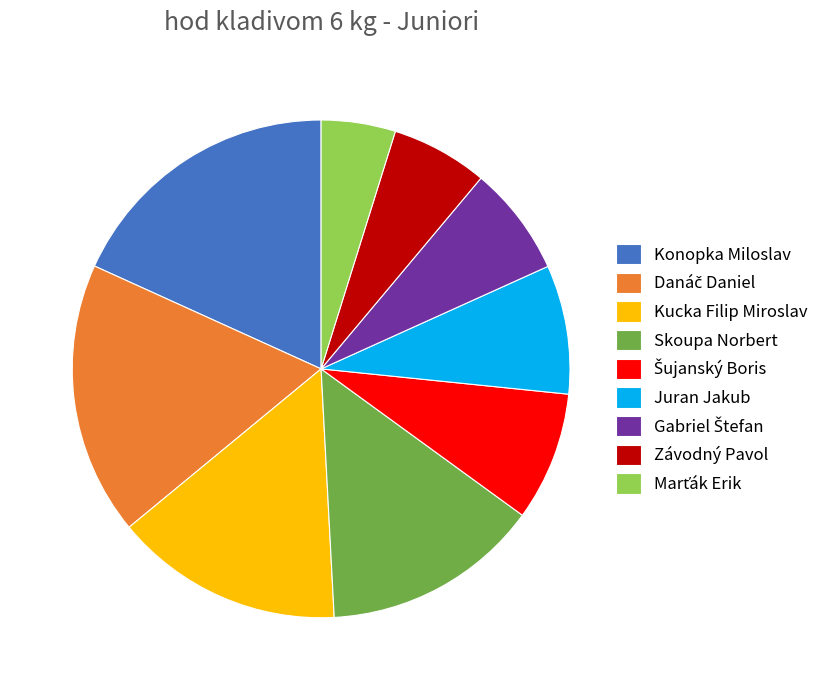

Is the sum of Juran Jakub and Skoupa Norbert greater than half?

No